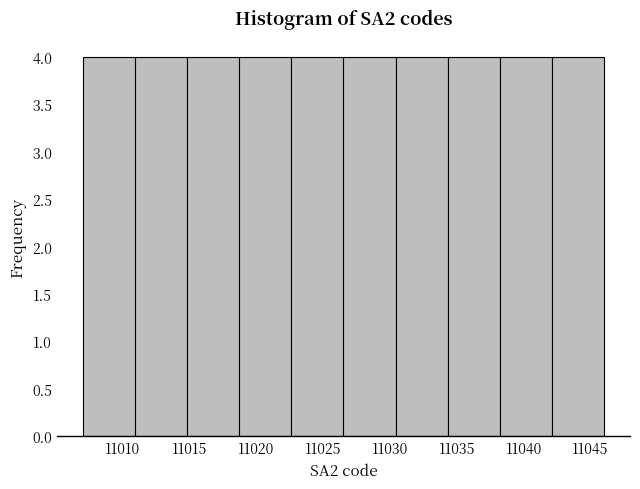

How tall is the bar that spans 11018.7 to 11022.6 on the x-axis? Neither the bar edges nor the heights are printed on the chart, so give them approximately, as read against the axes.

4